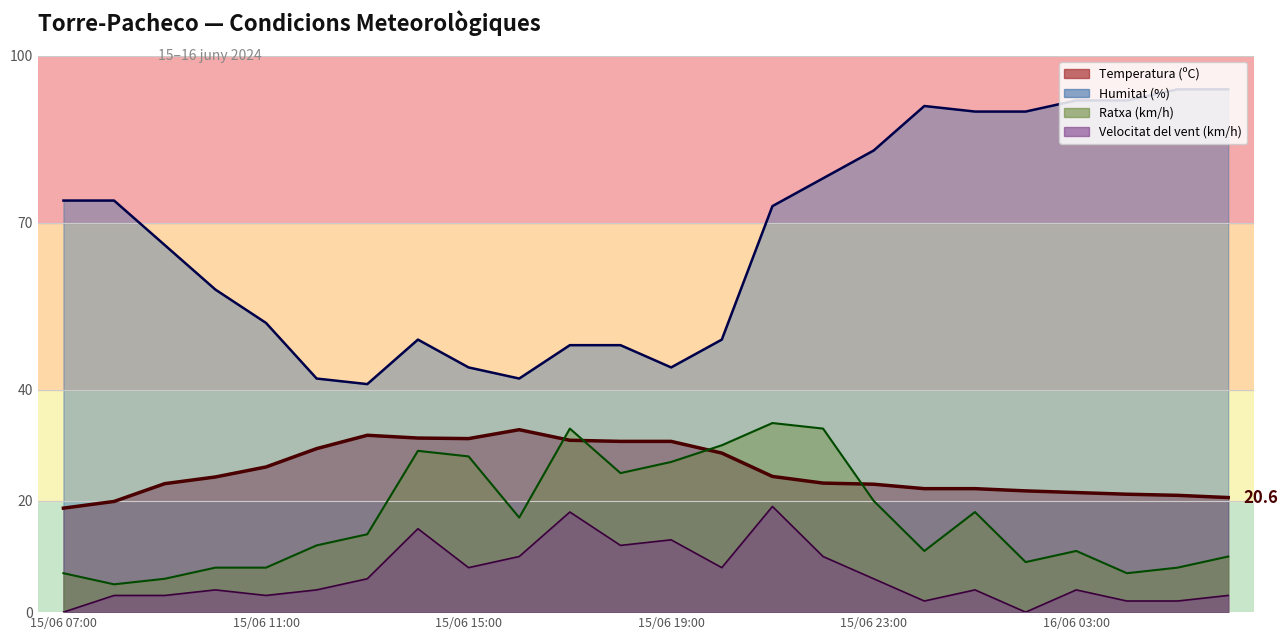

What is the total value across all series at 15/06 09:00?

98.1